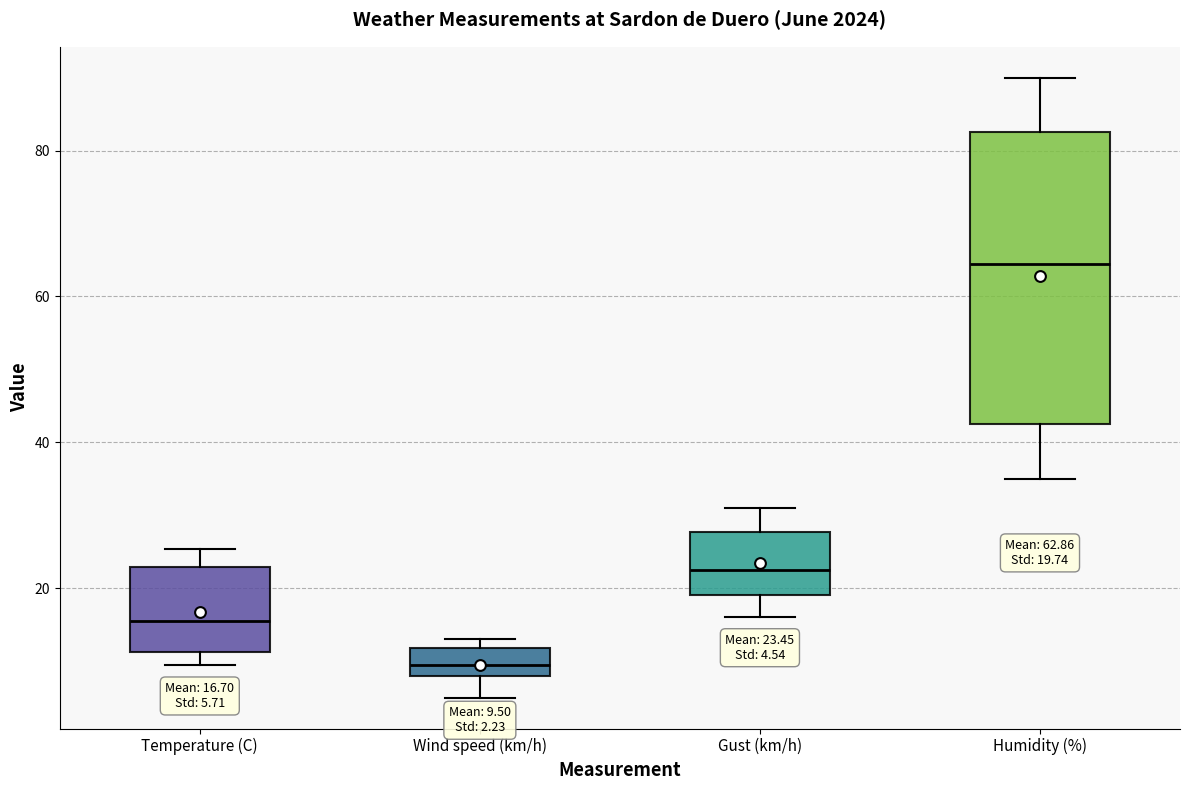

Comparing the boxes themselves (not the whiskers), which one is the tallest?

Humidity (%)